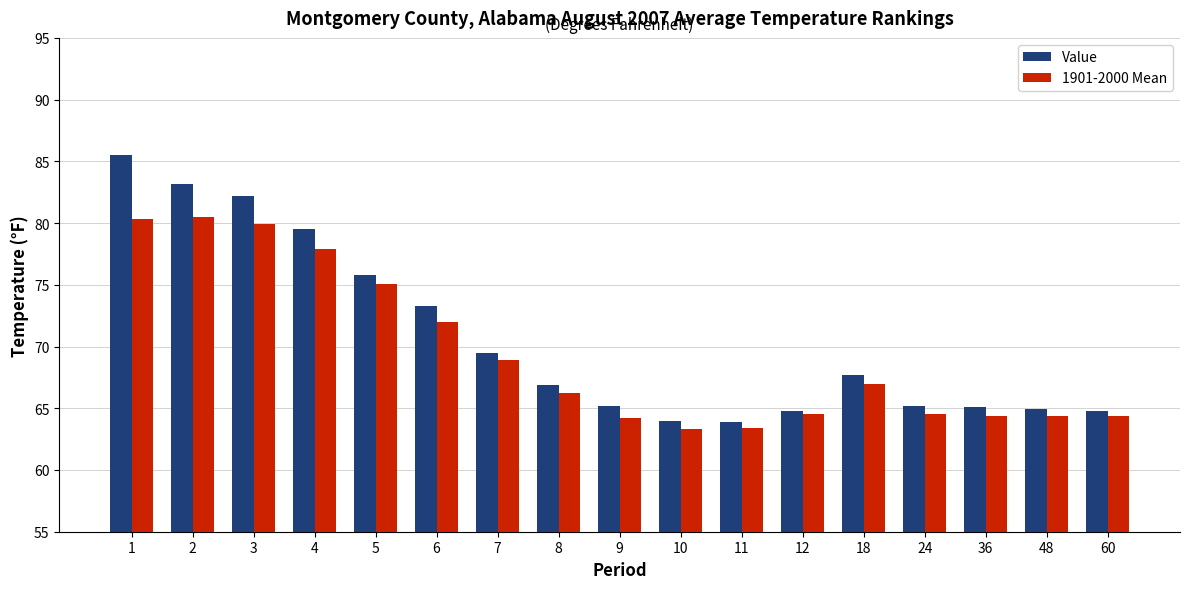

List the series in order of their peak value, lowest first.

1901-2000 Mean, Value